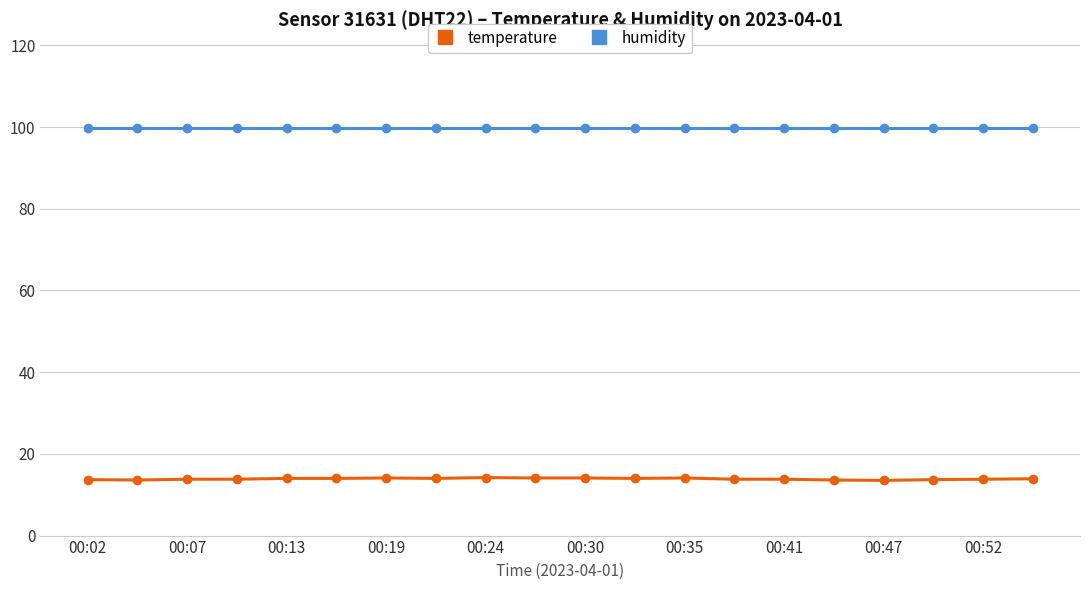

What is the value of the temperature point at the 19th from the left?

13.8